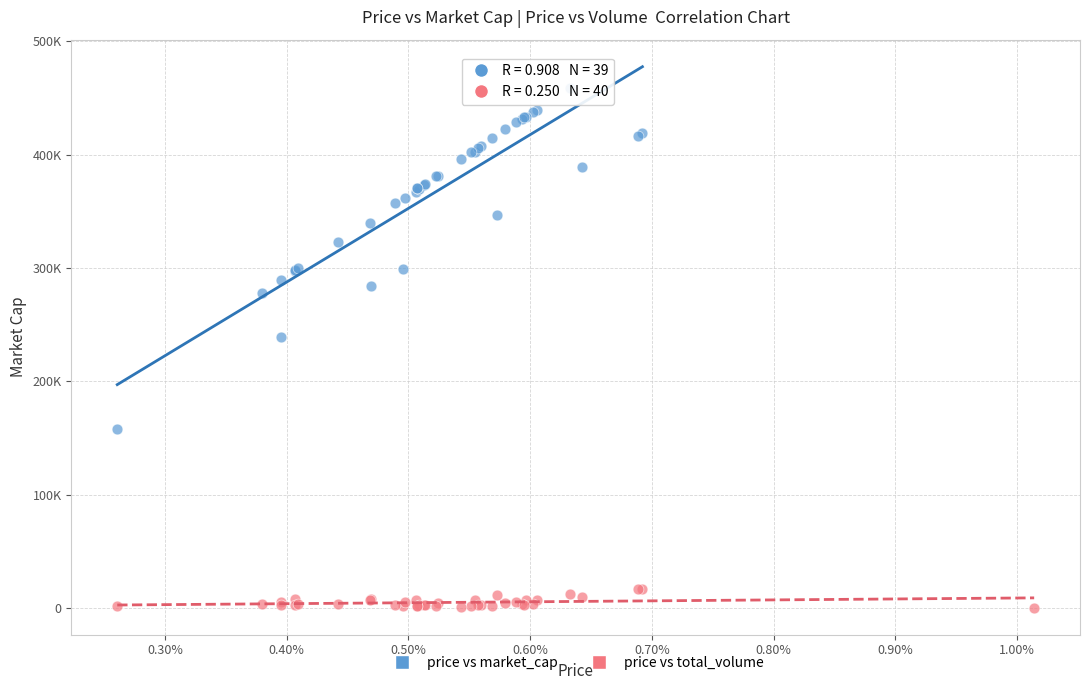

What are all the series names shown in the legend?

price vs market_cap, price vs total_volume